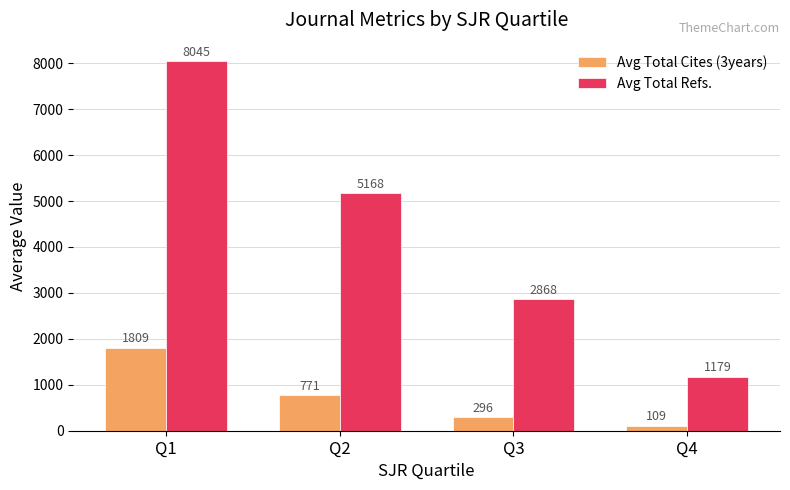

Rank the series at Q3 from highest to lowest value.

Avg Total Refs., Avg Total Cites (3years)